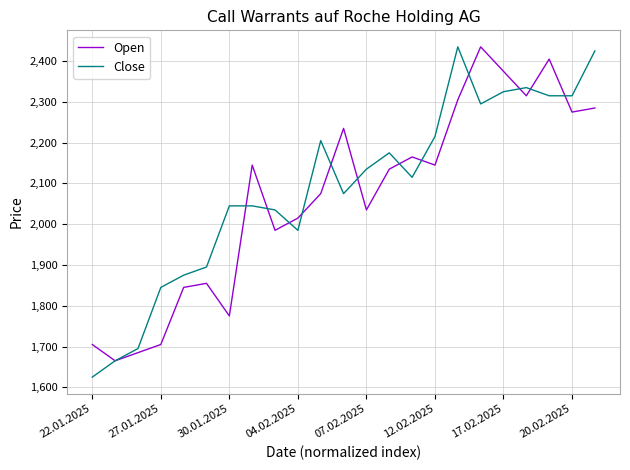

What is the difference between the maximum and second lowest values in the Close series?

770